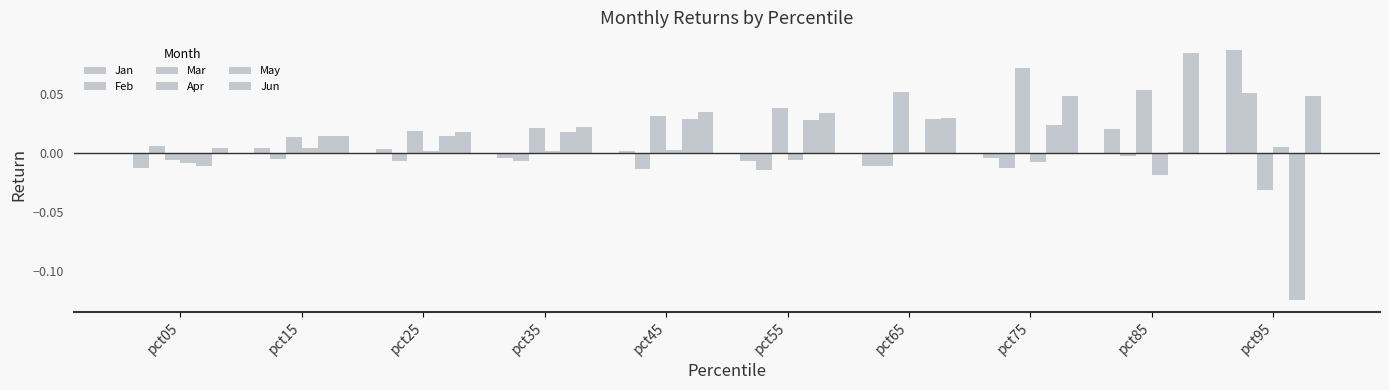

Does the chart contain any negative values?

Yes